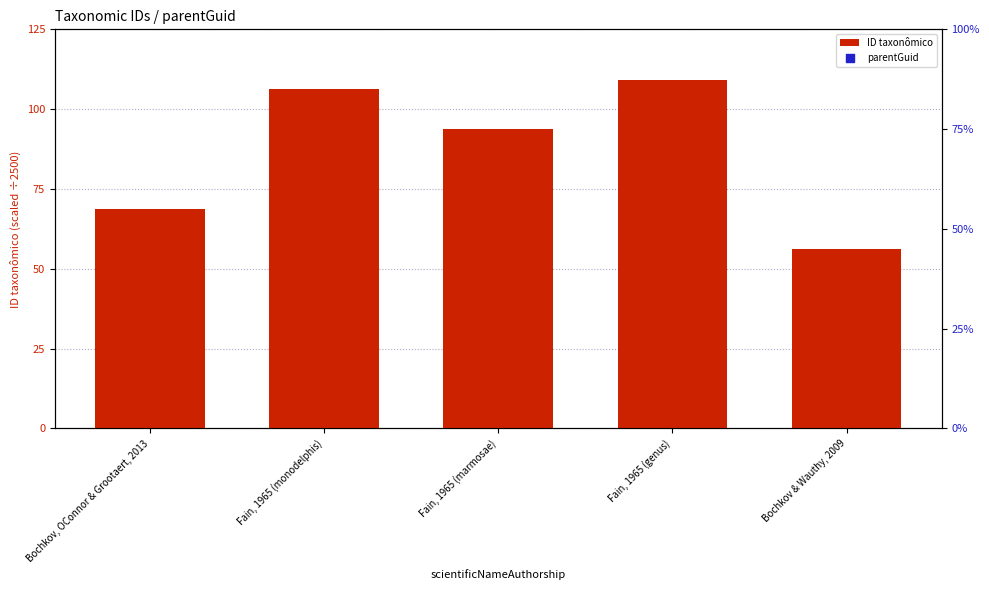

At which category is the sum across all series the highest?

Fain, 1965 (monodelphis)